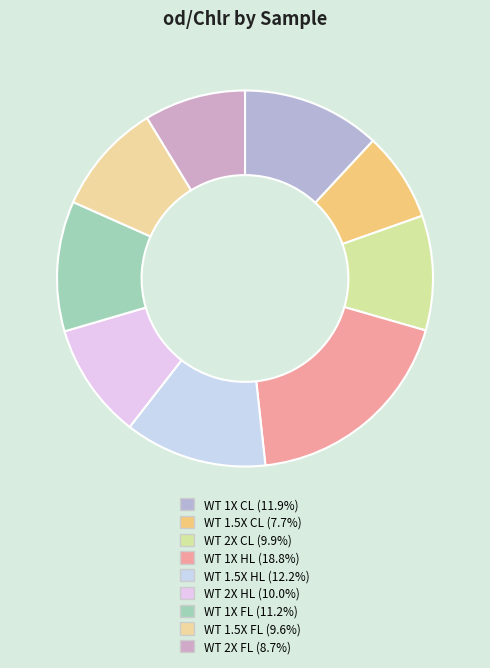

True or false: WT 1.5X CL accounts for 8% of the total.

True